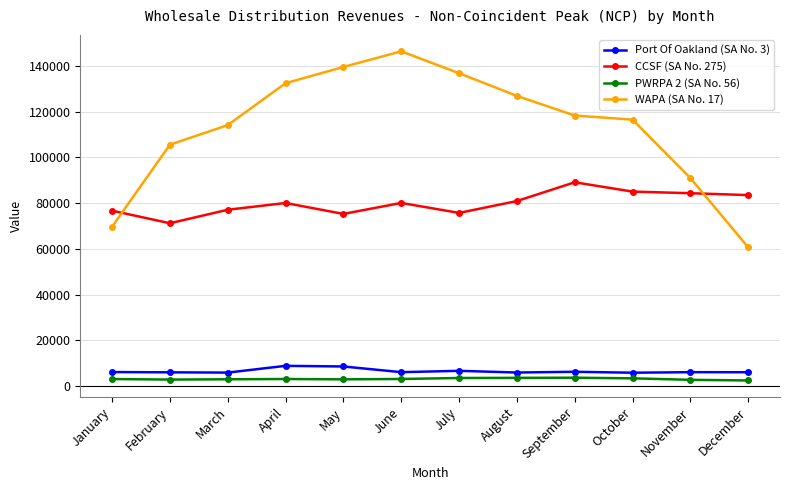

What is the sum of all CCSF (SA No. 275) values?

959221.2